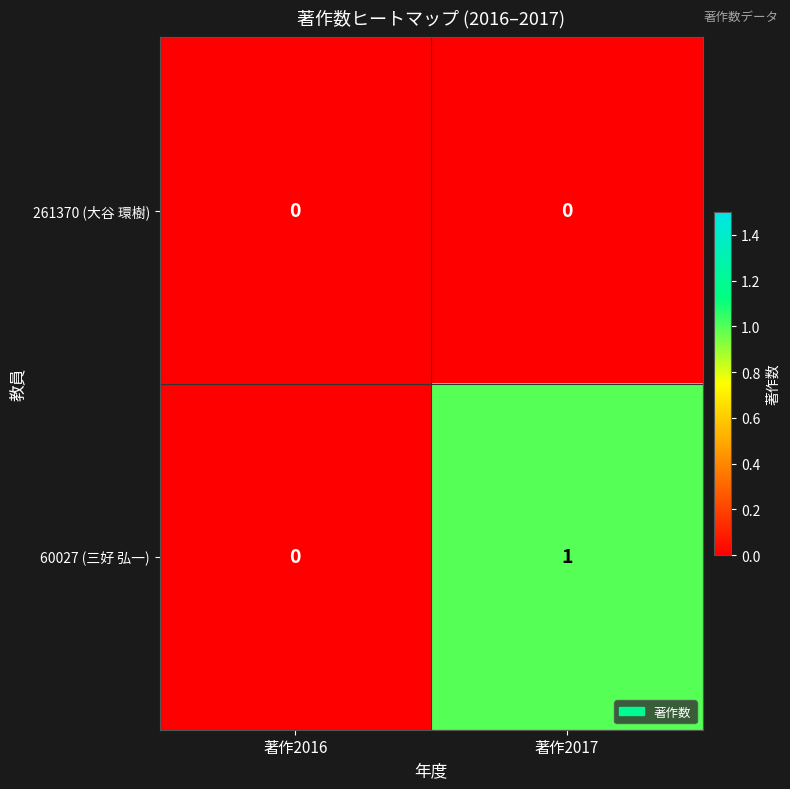

Which series changed the most between 著作2016 and 著作2017?

60027 (三好 弘一)